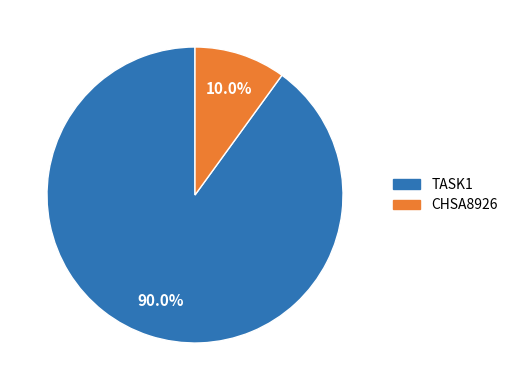

Count the number of slices in the pie.

2